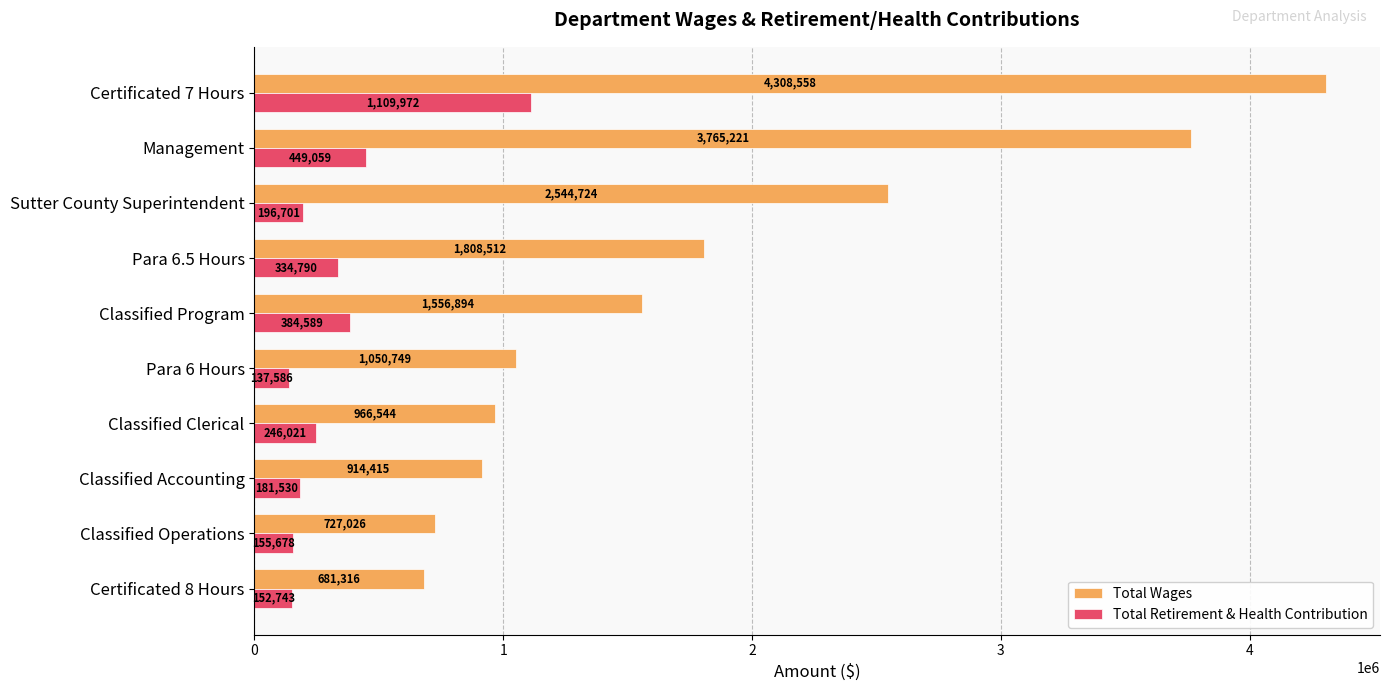

What is the sum of all Total Retirement & Health Contribution values?

3348669